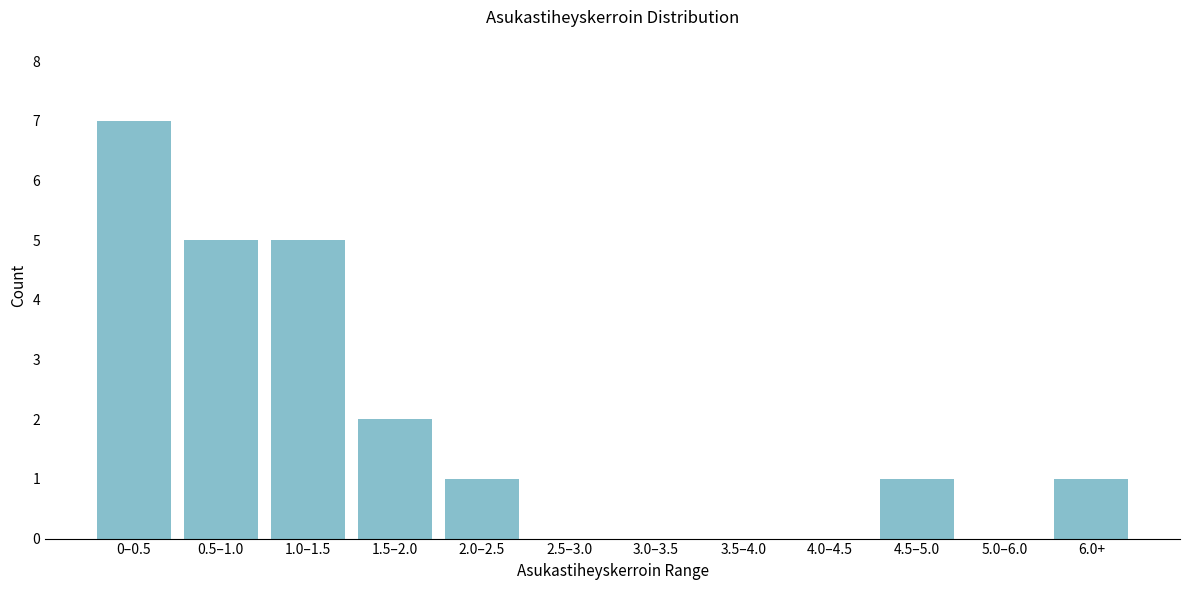

Reading right to left, transcribe all the data shown in this chart.

6.0+=1	5.0–6.0=0	4.5–5.0=1	4.0–4.5=0	3.5–4.0=0	3.0–3.5=0	2.5–3.0=0	2.0–2.5=1	1.5–2.0=2	1.0–1.5=5	0.5–1.0=5	0–0.5=7